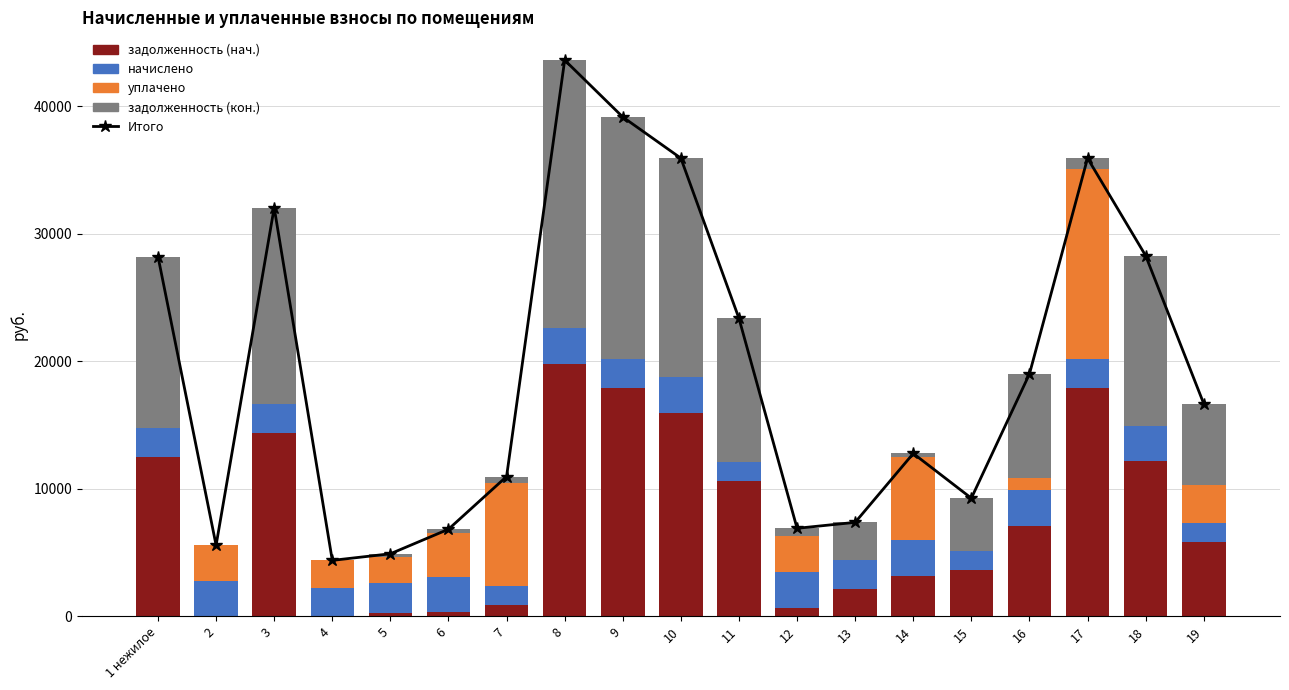

How many groups of bars are there?

19